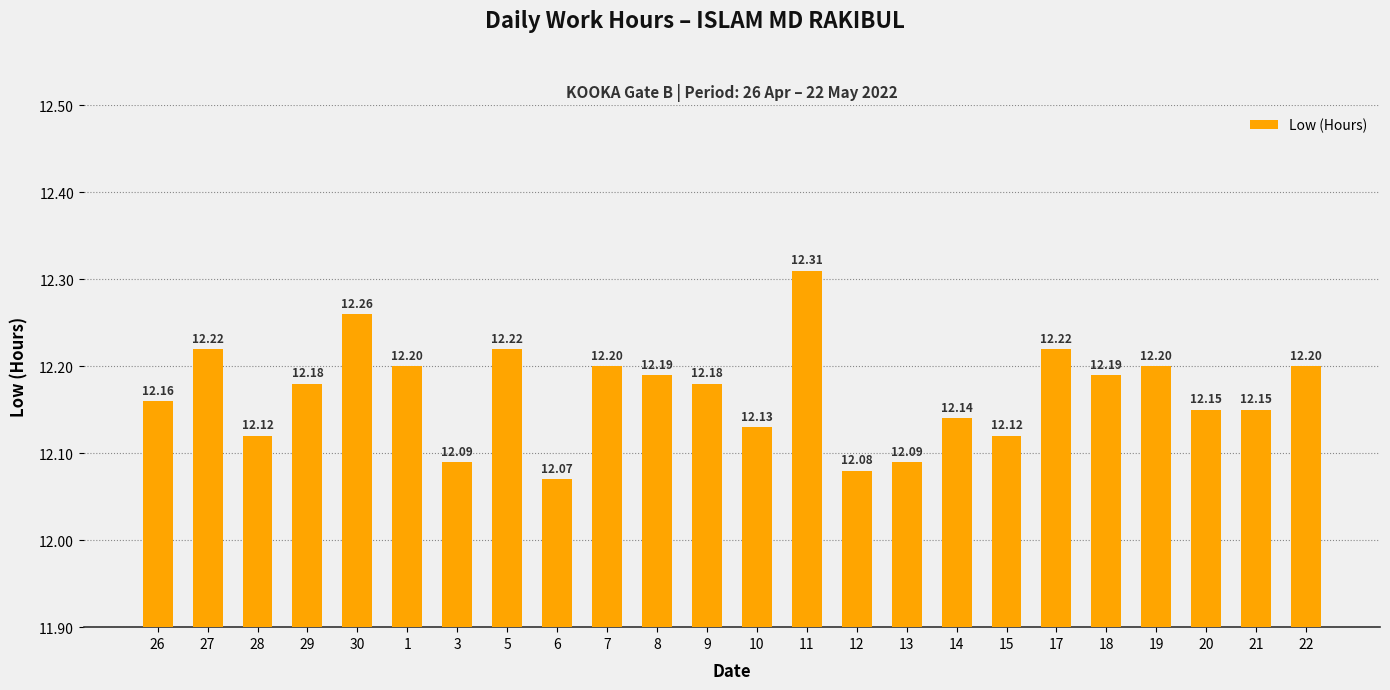

What is the average value?

12.2